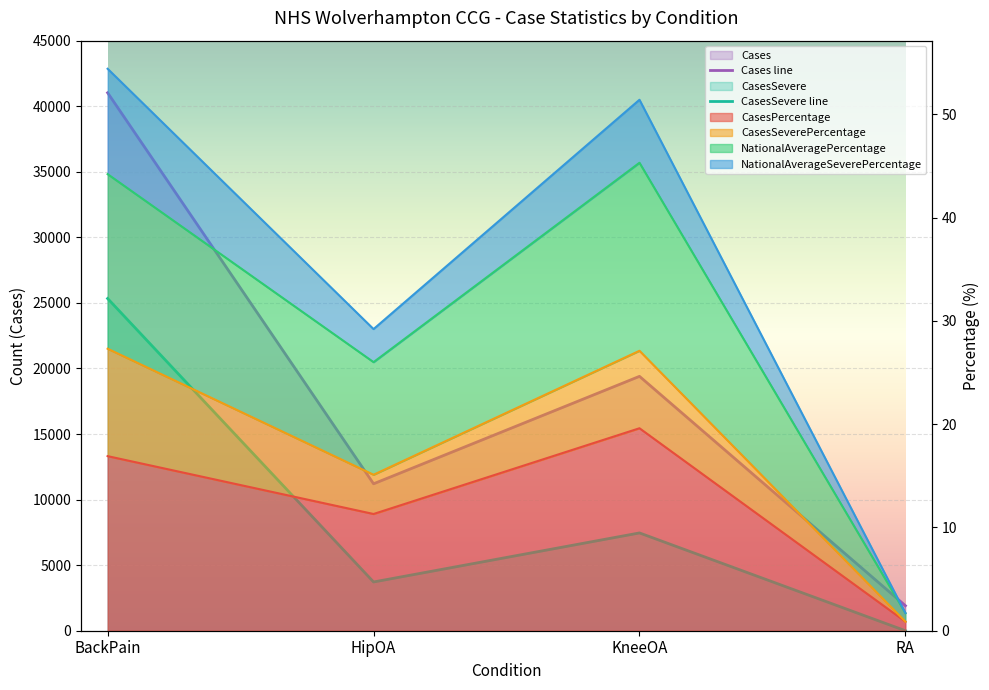

List the labels in order of Cases line value, smallest first.

RA, HipOA, KneeOA, BackPain